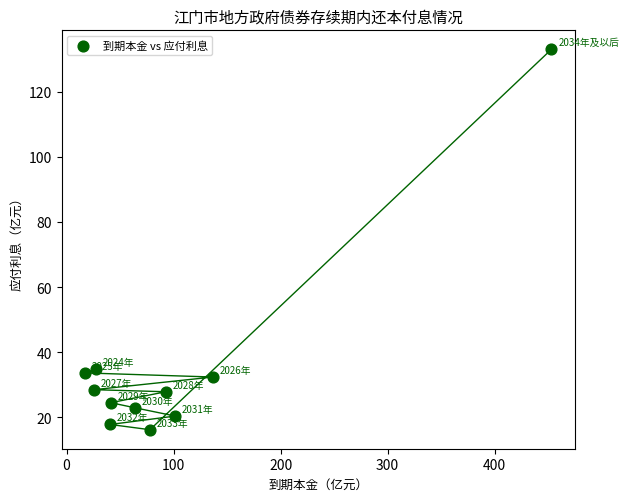

What is the average X value?

98.0